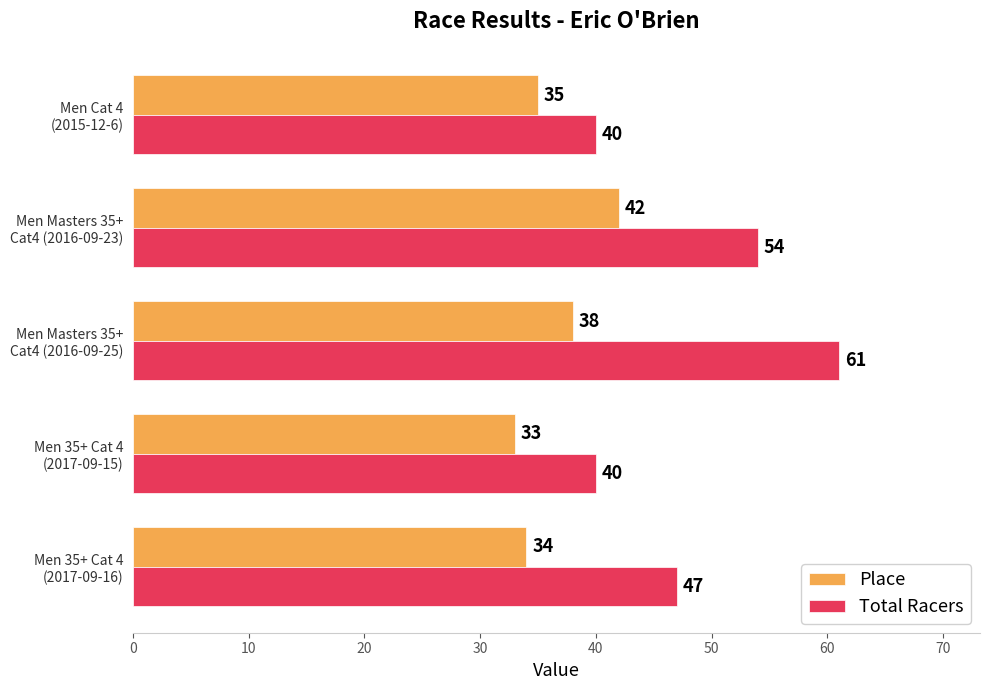

What is the smallest value displayed?

33